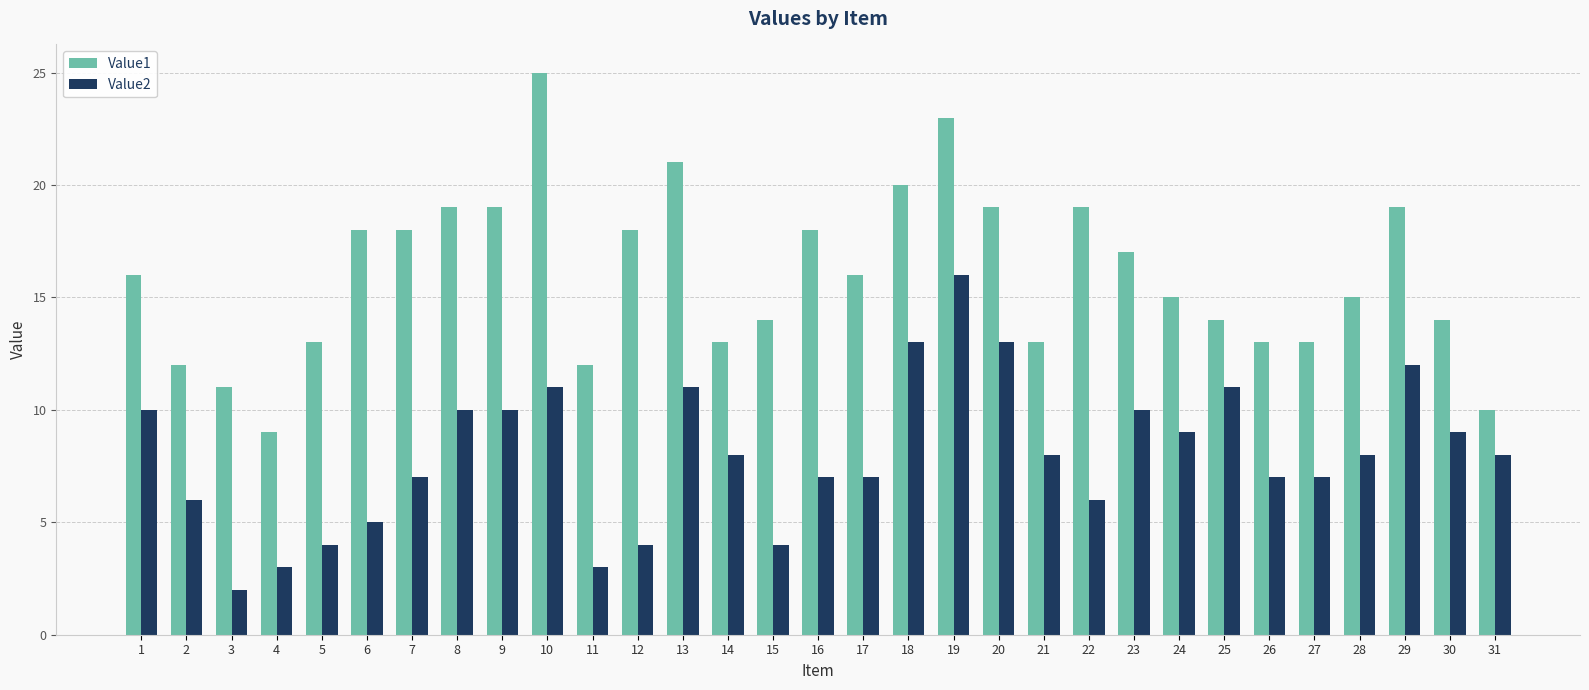

What is the maximum value shown in the chart?

25